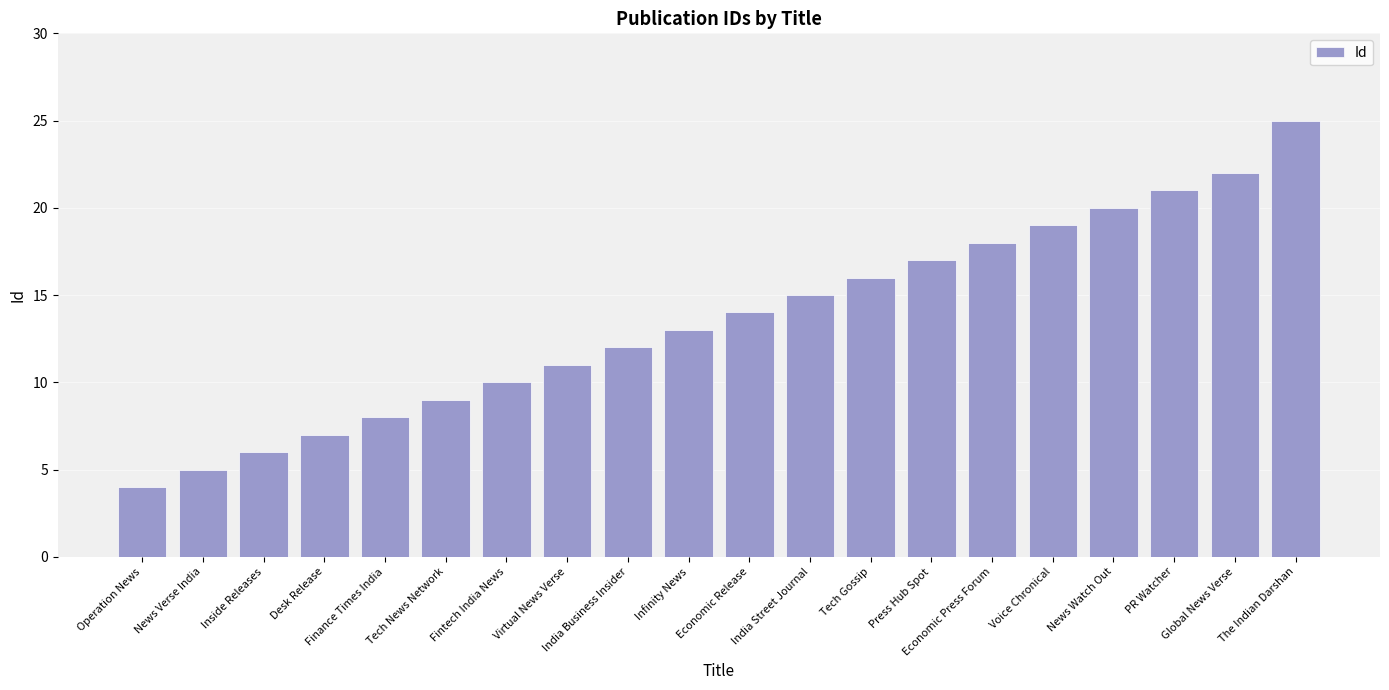

List the labels in order of value, largest first.

The Indian Darshan, Global News Verse, PR Watcher, News Watch Out, Voice Chronical, Economic Press Forum, Press Hub Spot, Tech Gossip, India Street Journal, Economic Release, Infinity News, India Business Insider, Virtual News Verse, Fintech India News, Tech News Network, Finance Times India, Desk Release, Inside Releases, News Verse India, Operation News